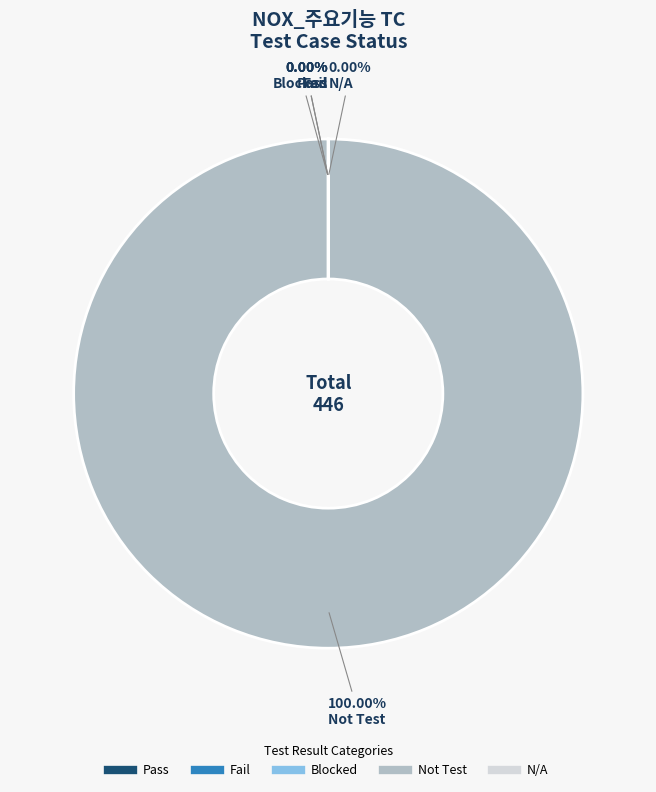

Which category accounts for the majority?

Not Test